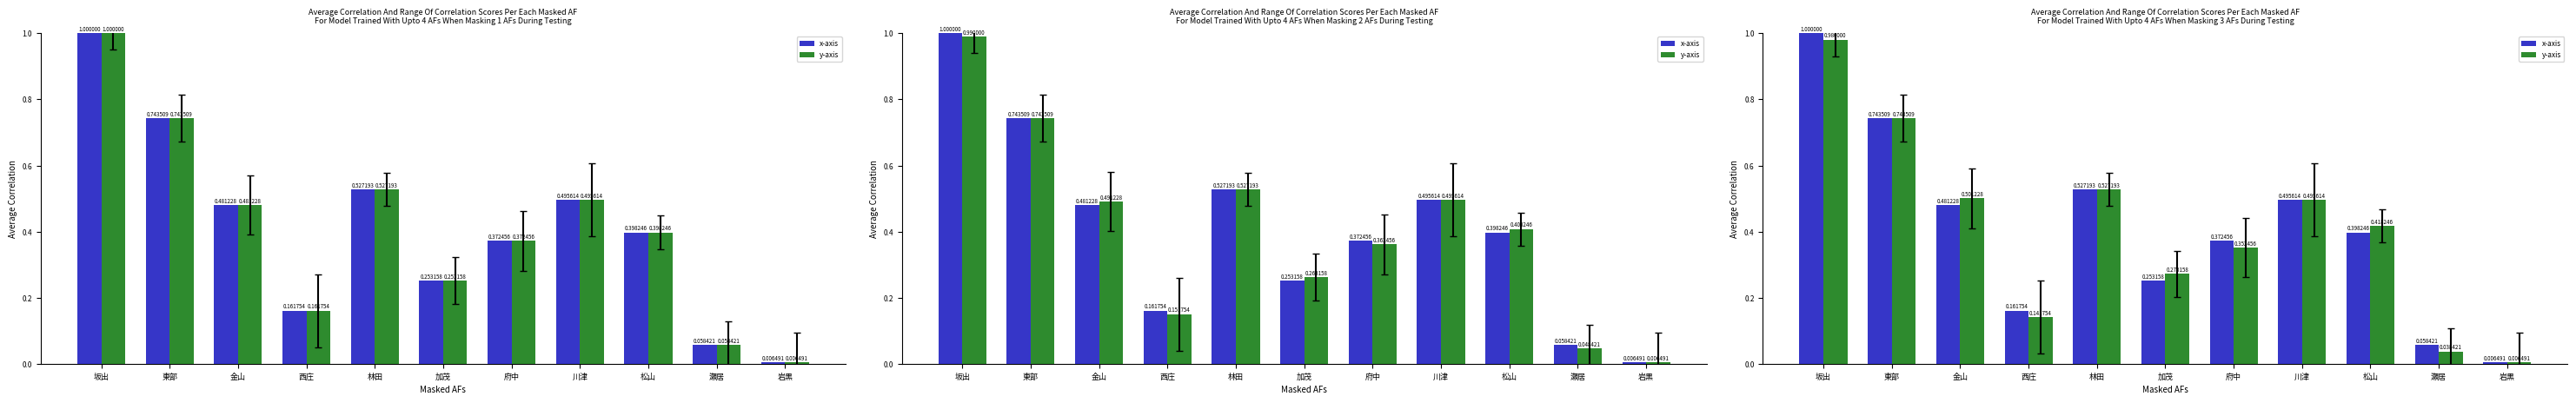

What is the value of the x-axis bar at the 6th from the left?

0.3